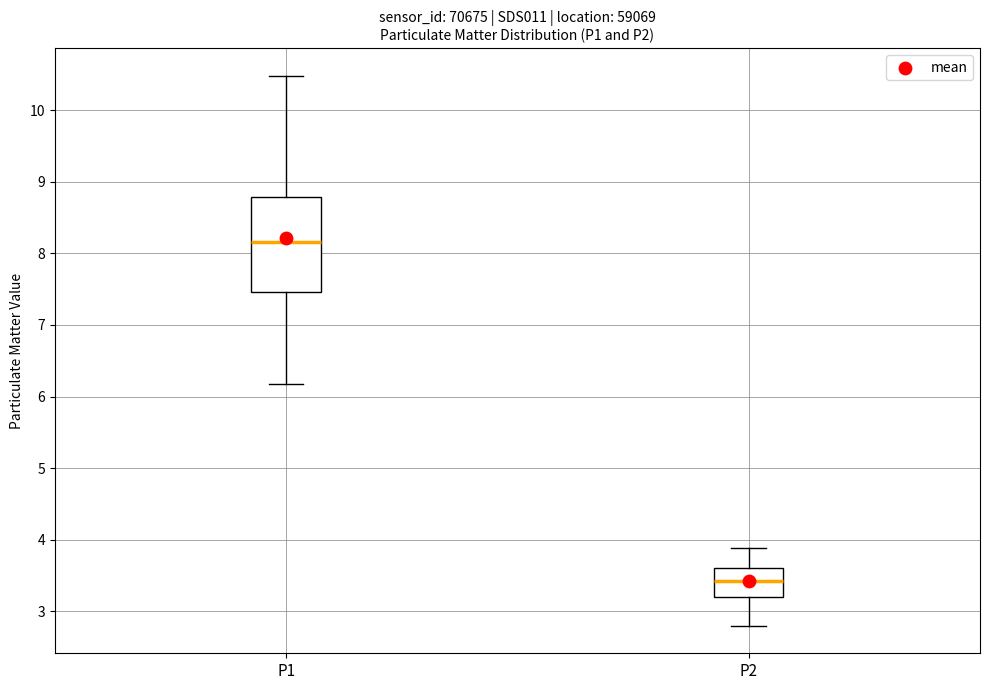

Reading left to right, transcribe this box plot: for each box, give where its median line is, the range the box spans, and where its two whiskers end, as read against the y-axis. The values are not printed on the chart, so give them approximately, as read against the axis.

P1: median 8.2, box 7.5 to 8.8, whiskers 6.2 to 10.5
P2: median 3.4, box 3.2 to 3.6, whiskers 2.8 to 3.9